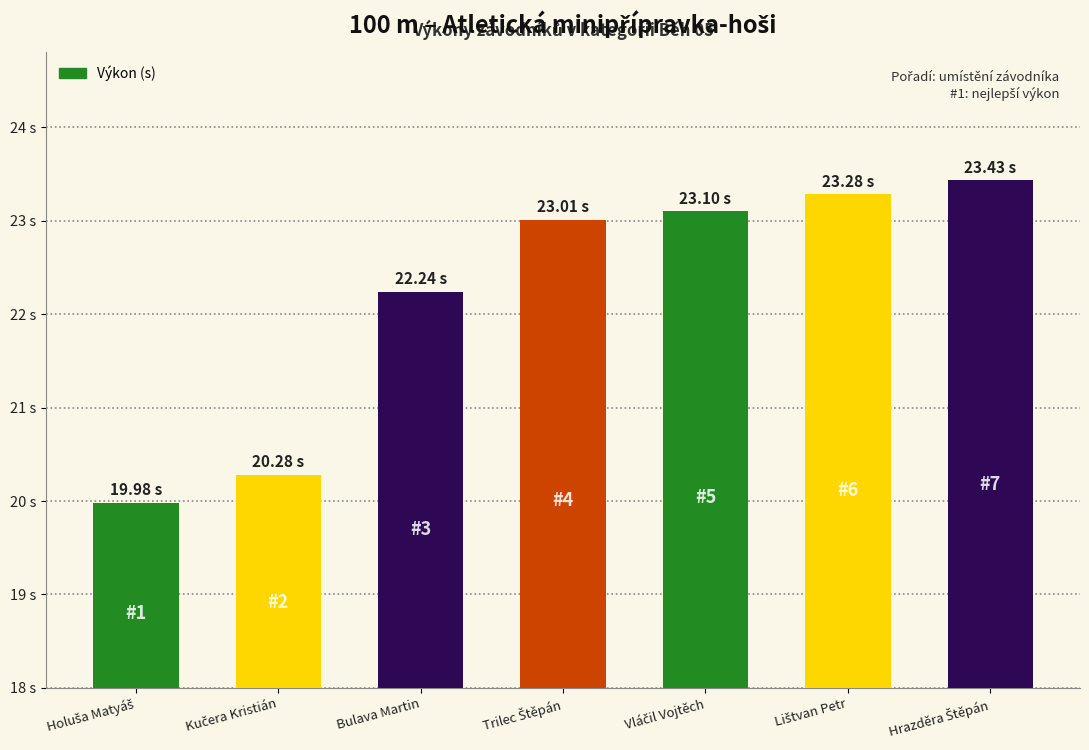

Are the bars horizontal?

No